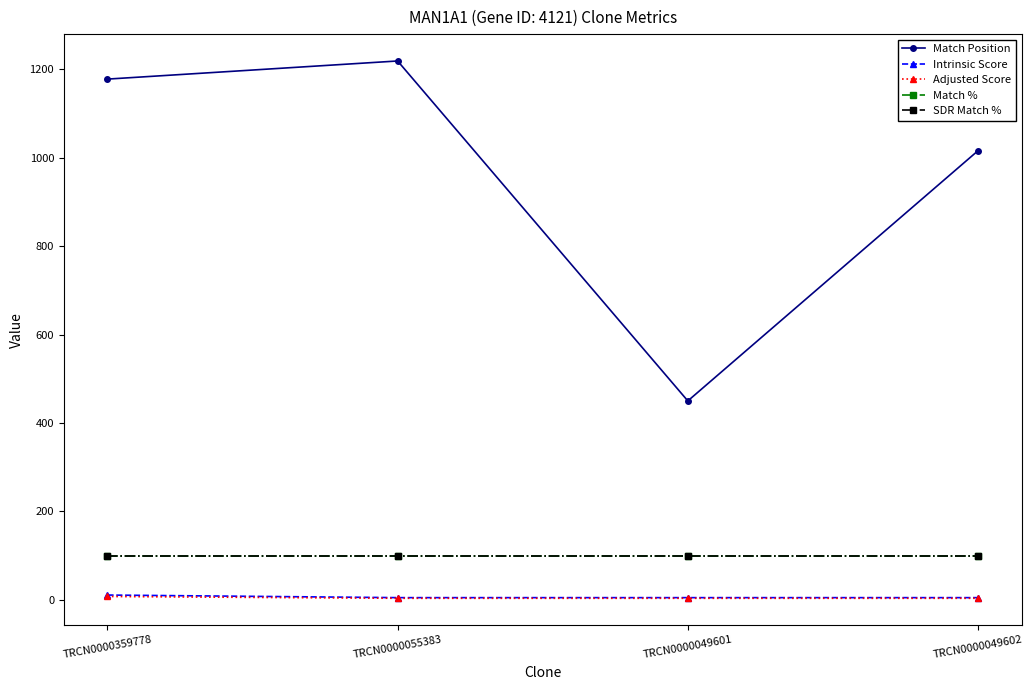

Does the chart have visible grid lines?

No